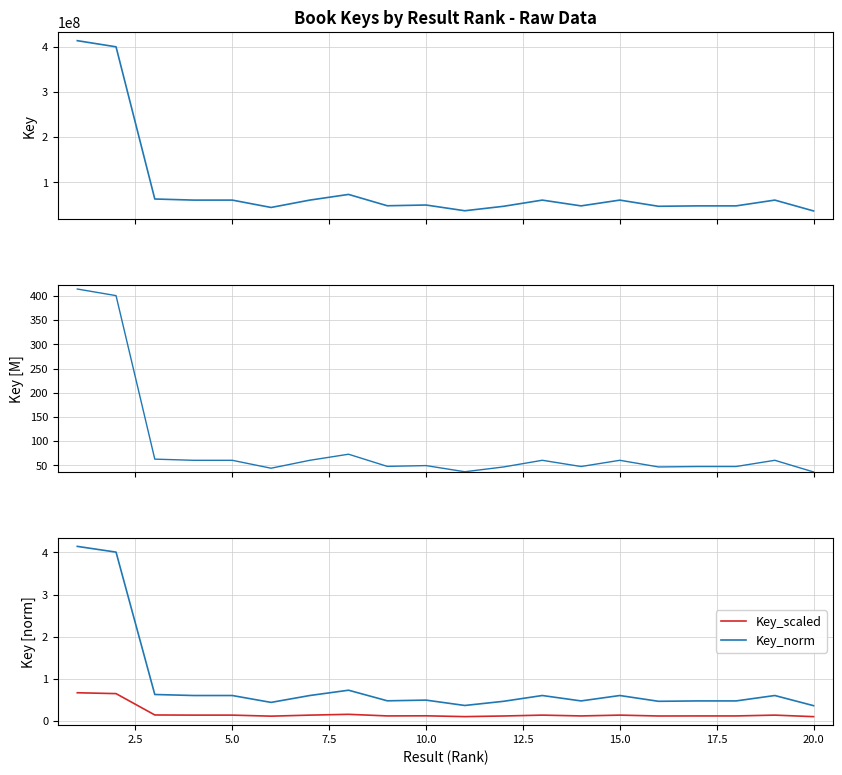

The value of Key_norm at 15.0 is 0.6. True or false?

True